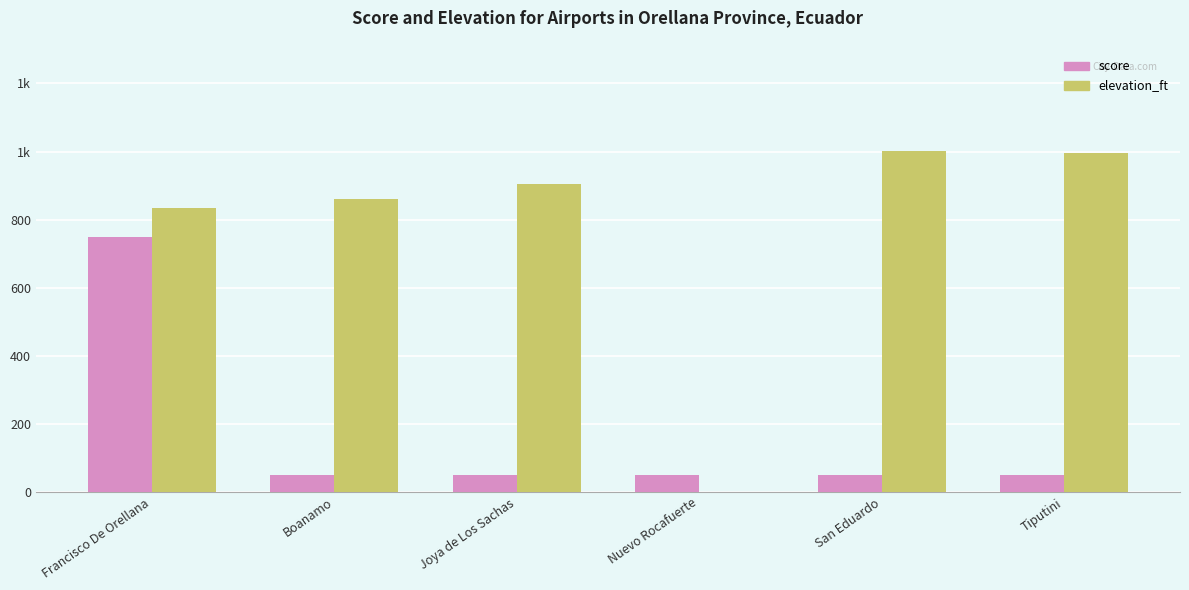

What is the label of the 3rd bar from the right?

Nuevo Rocafuerte